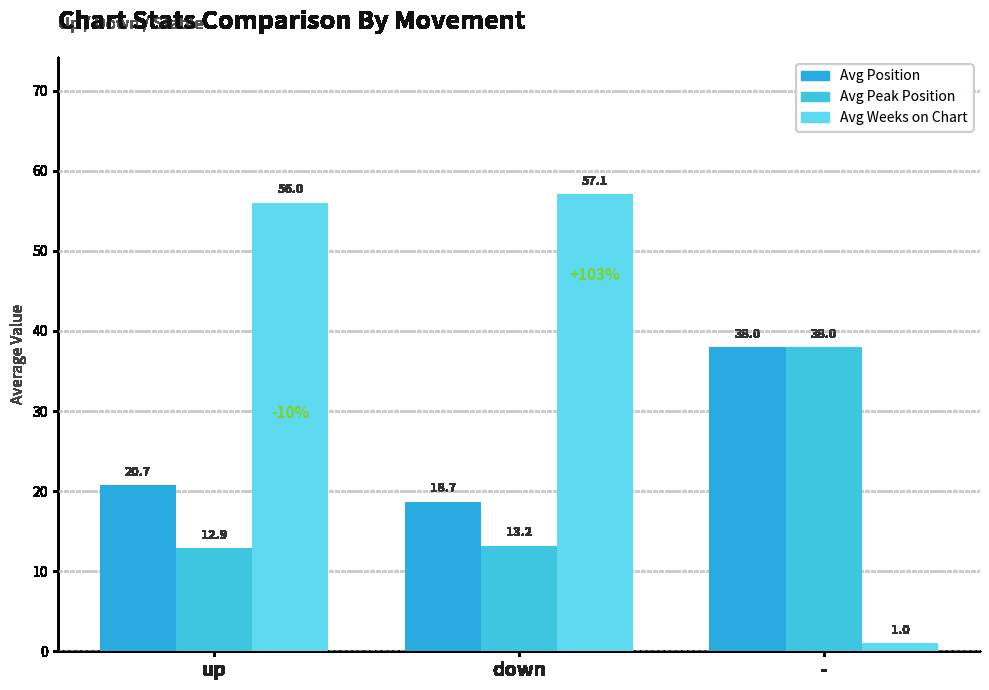

What is the difference between the maximum and minimum values in the Avg Position series?

19.3